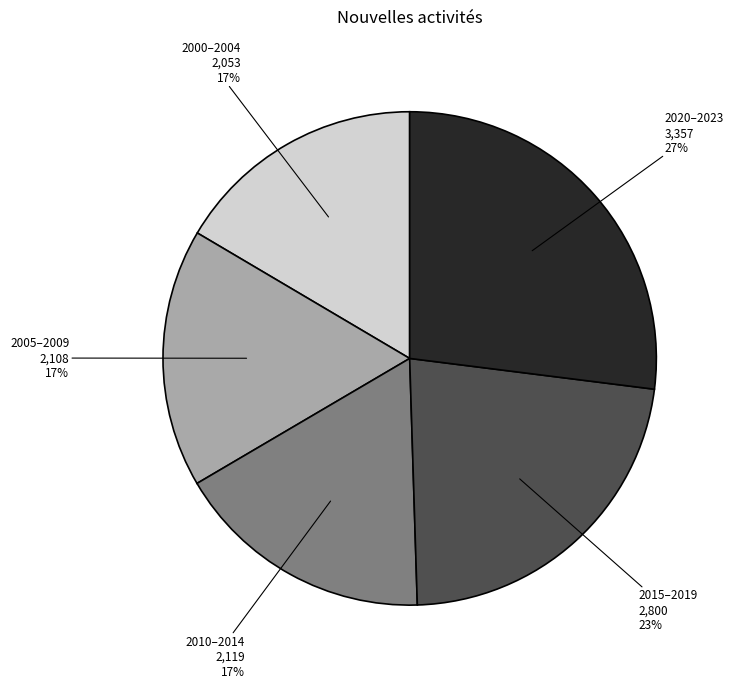

Combined, do 2015–2019 and 2000–2004 account for over 50%?

No